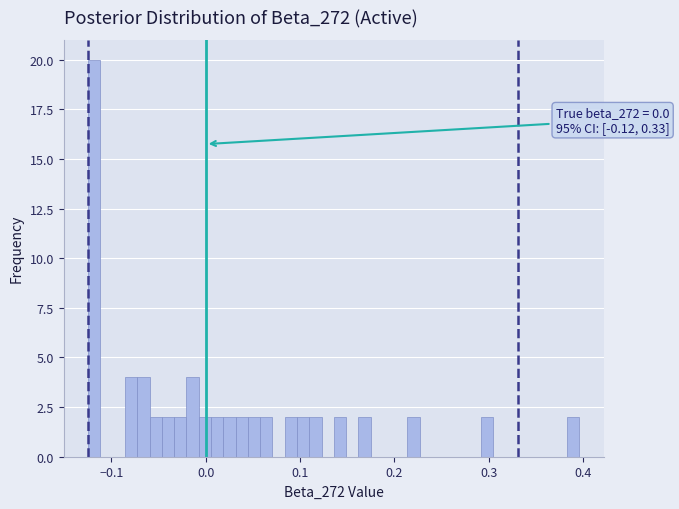

Around what value on the x-axis is the tallest bar? Give the approximate position of its centre, as read against the axis.

-0.12